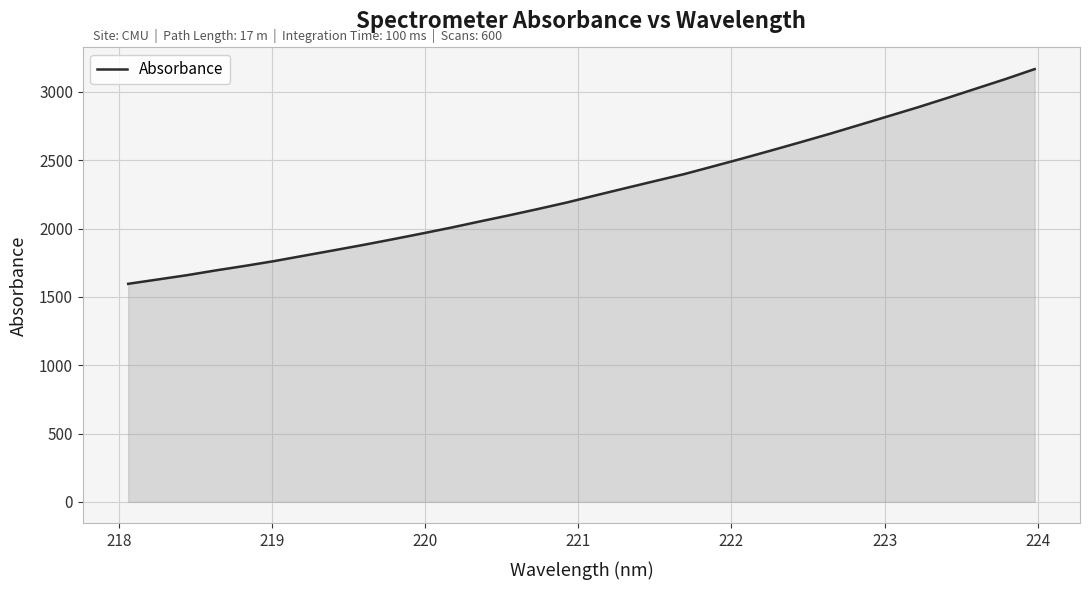

What is the minimum value shown in the chart?

1595.5